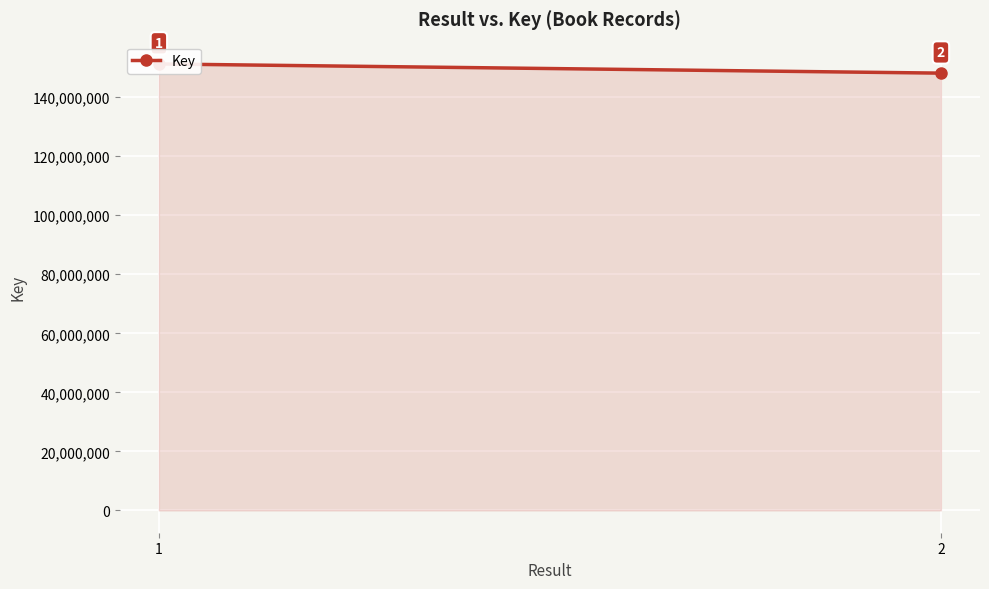

What is the difference between the values at 2 and 1?

3112757